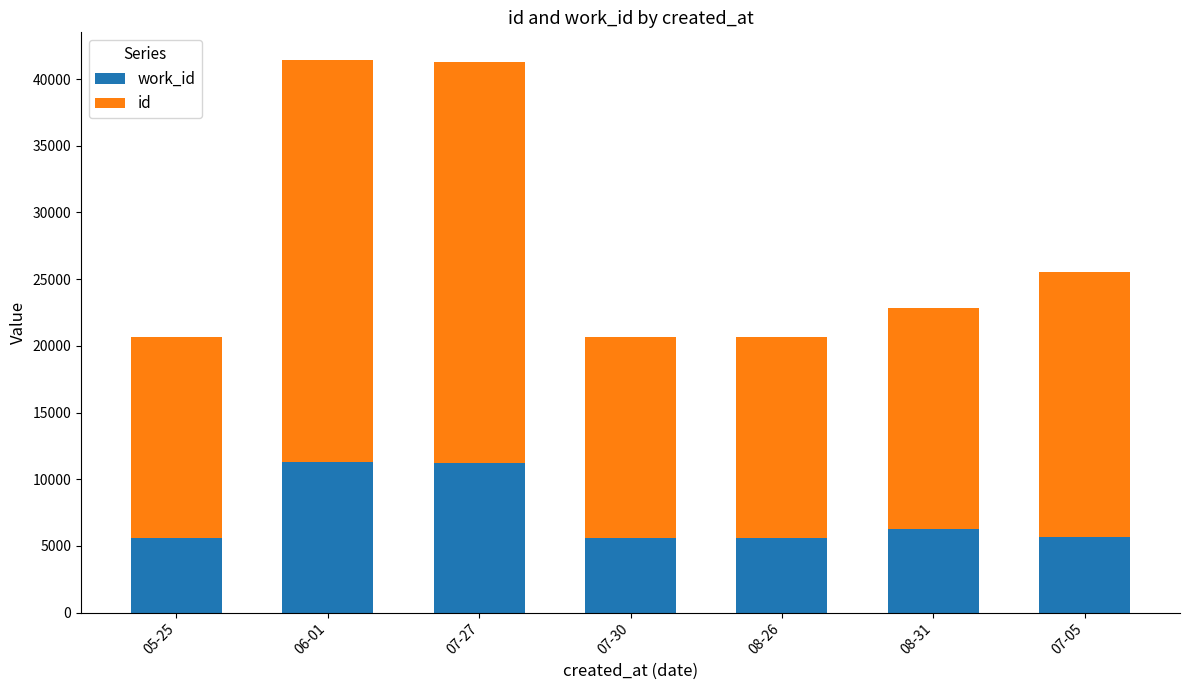

What is the label of the 3rd bar from the right?

08-26